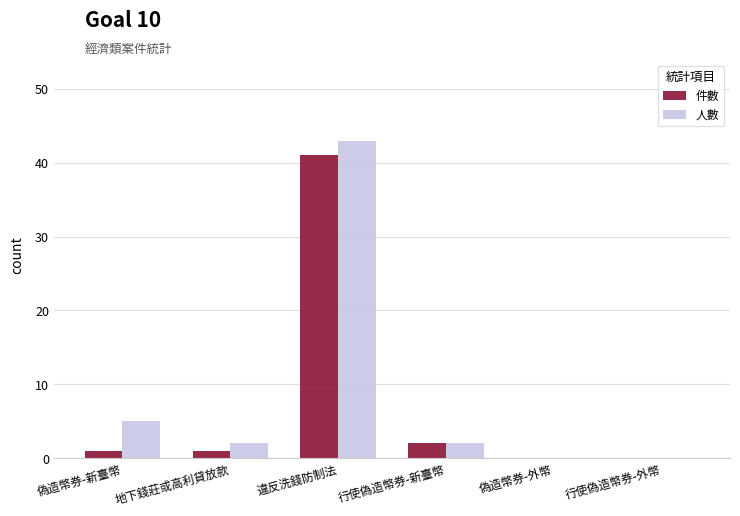

Reading left to right, list all the values displayed in this chart.

件數: 1	1	41	2	0	0
人數: 5	2	43	2	0	0